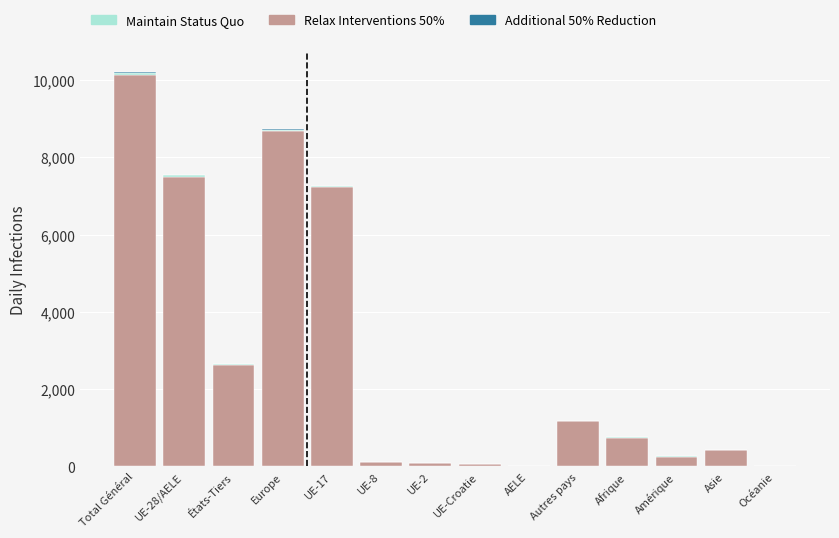

At which category is the sum across all series the highest?

Total Général